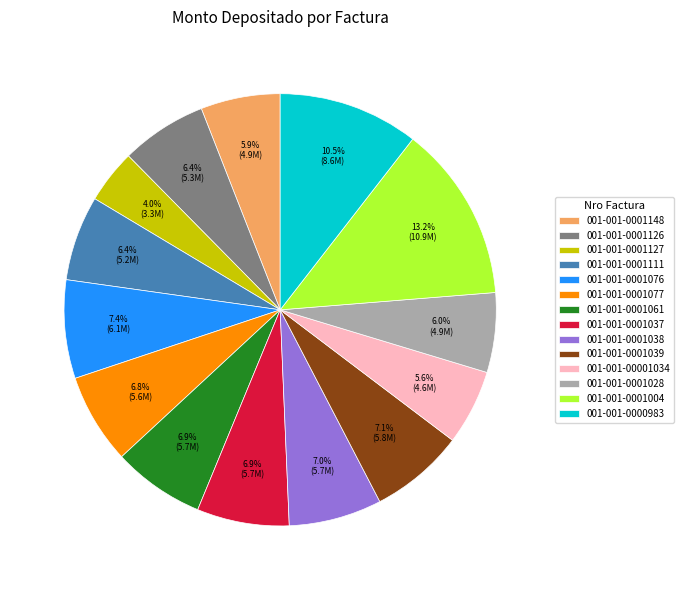

Is it true that 001-001-0001111 is 13% of the pie?

False